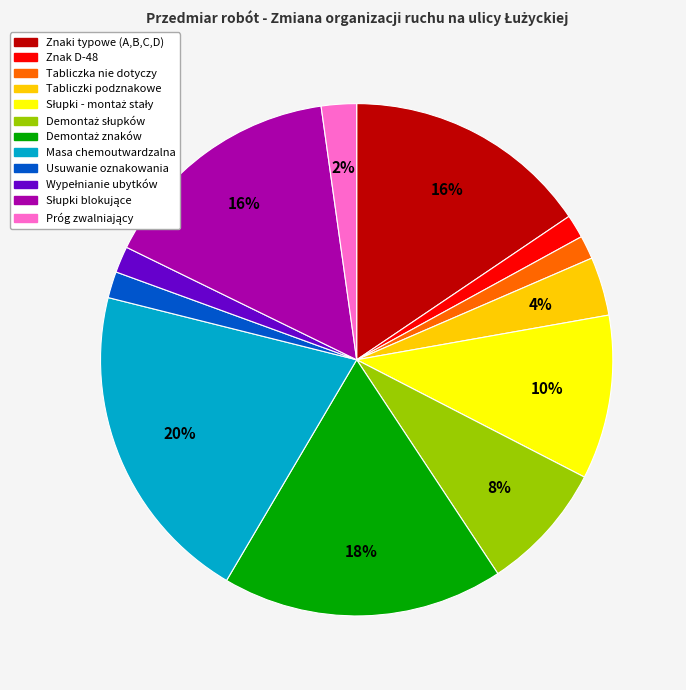

To the nearest percent, what percentage of the pie is Znak D-48?

1%